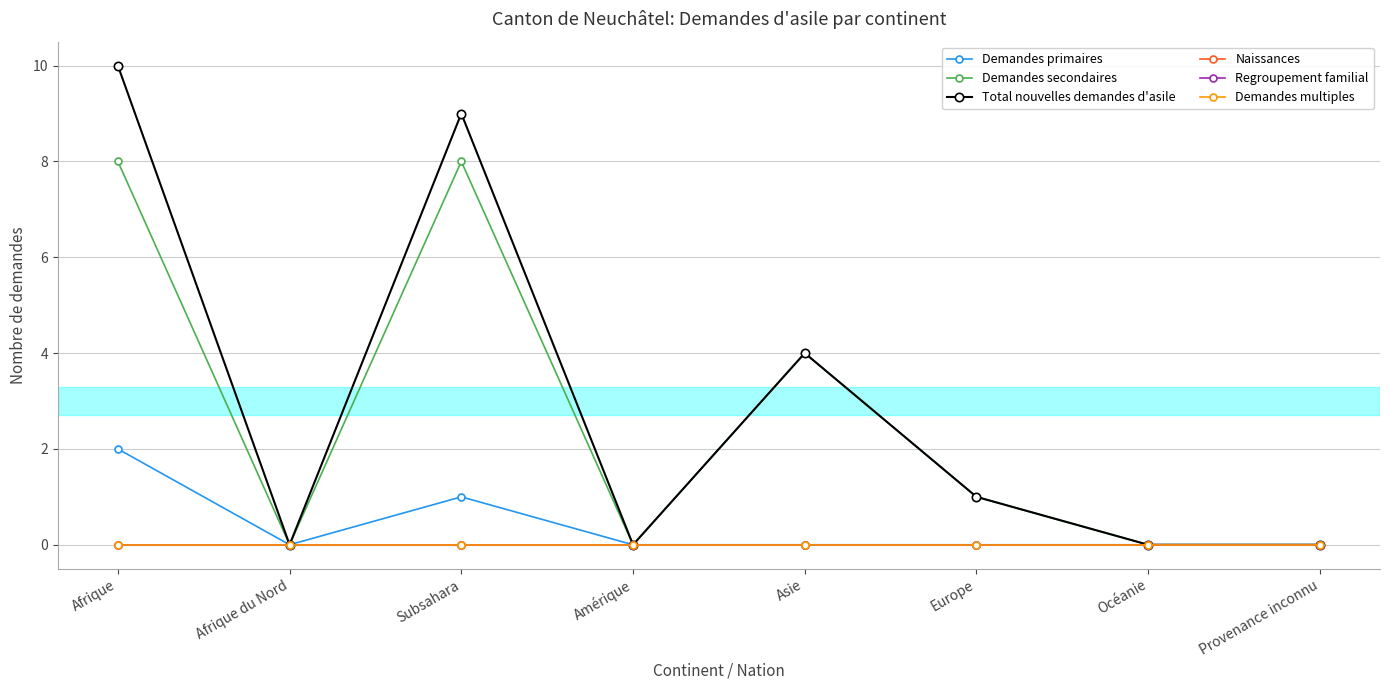

Does the chart have visible grid lines?

Yes